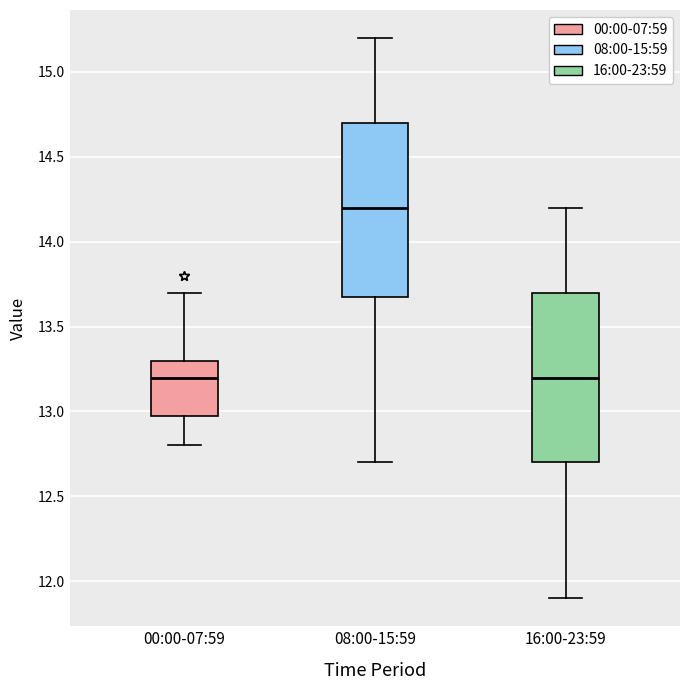

Where does the median line of the box for 16:00-23:59 sit on the y-axis? The values are not printed on the chart, so give them approximately, as read against the axis.

13.2